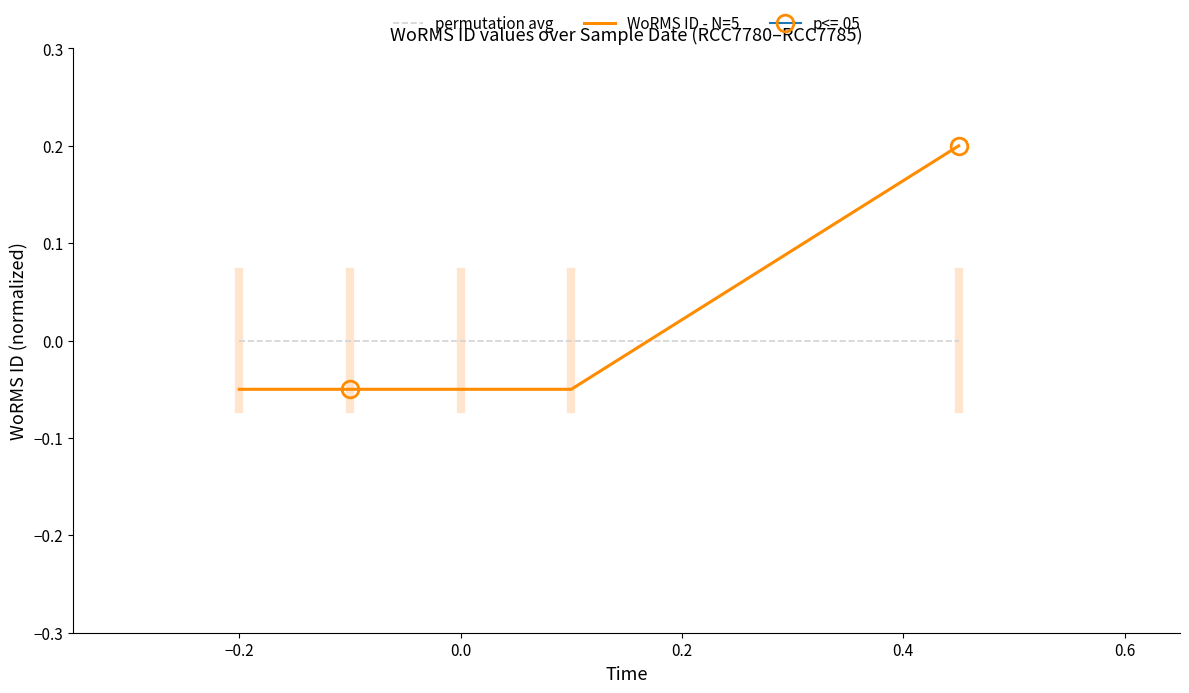

Reading left to right, extract all data points from this chart.

permutation avg: 0.0	0.0	0.0	0.0	0.0
WoRMS ID - N=5: -0.0	-0.0	-0.0	-0.0	0.2